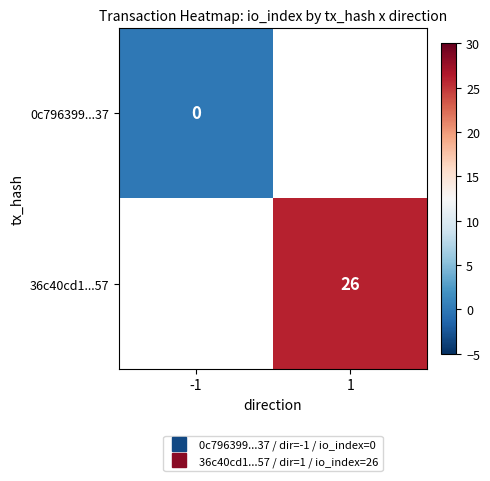

At which label does 36c40cd1...57 reach its peak?

-1